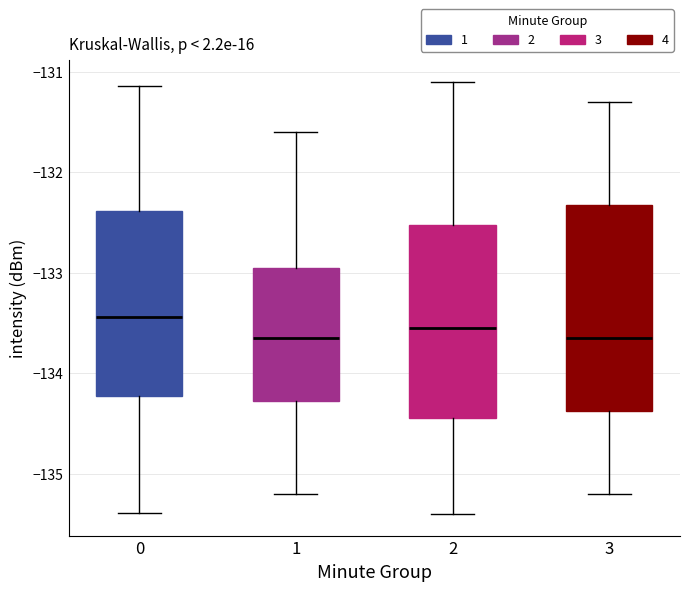

Reading left to right, transcribe this box plot: for each box, give where its median line is, the range the box spans, and where its two whiskers end, as read against the y-axis. The values are not printed on the chart, so give them approximately, as read against the axis.

0: median -133.4, box -134.2 to -132.4, whiskers -135.4 to -131.1
1: median -133.6, box -134.3 to -132.9, whiskers -135.2 to -131.6
2: median -133.5, box -134.4 to -132.5, whiskers -135.4 to -131.1
3: median -133.6, box -134.4 to -132.3, whiskers -135.2 to -131.3